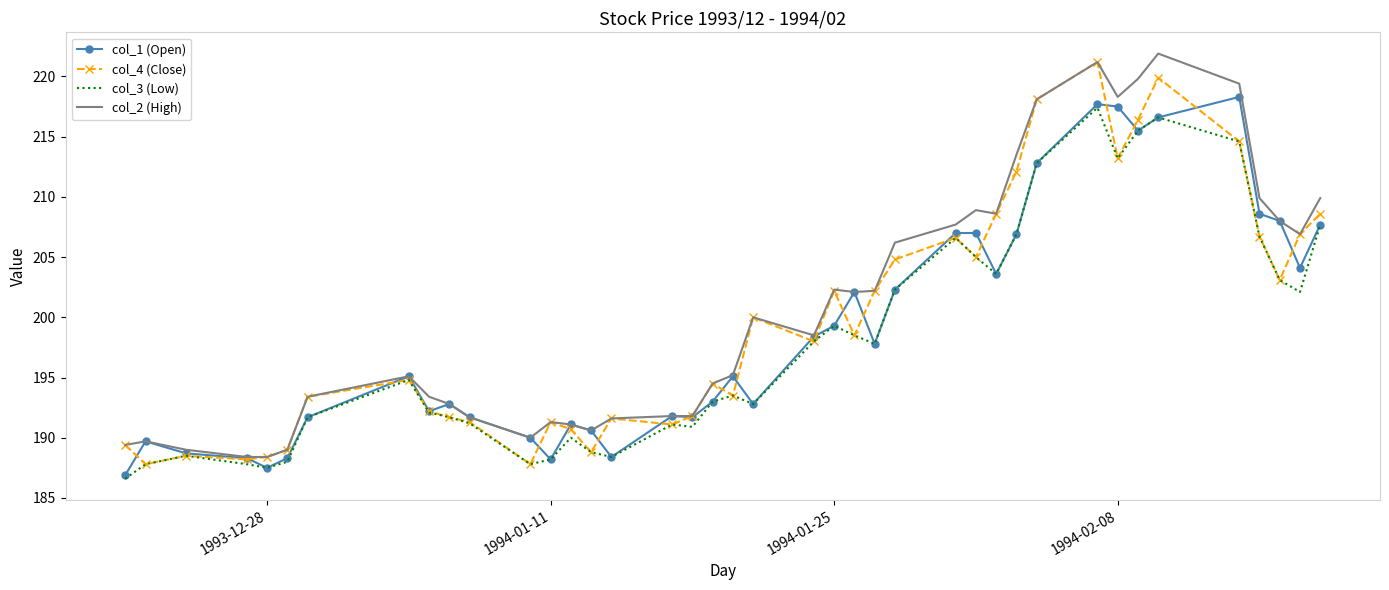

What is the lowest value of the col_3 (Low) series?

186.6